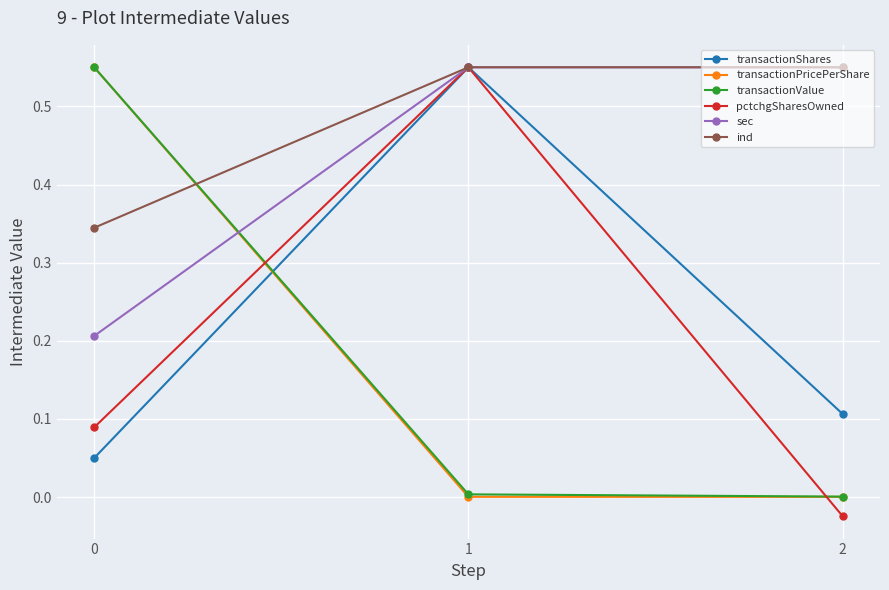

How many data points does each series have?

3